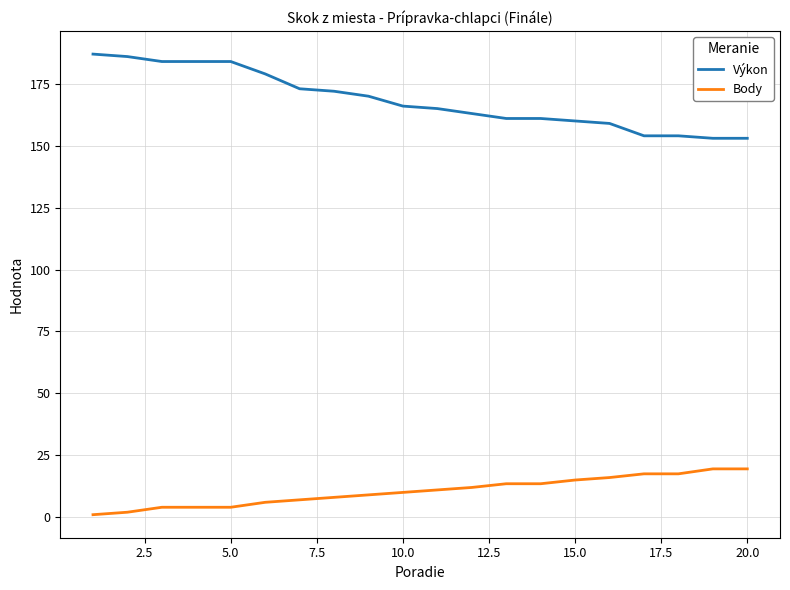

Which series has the widest spread of values?

Výkon